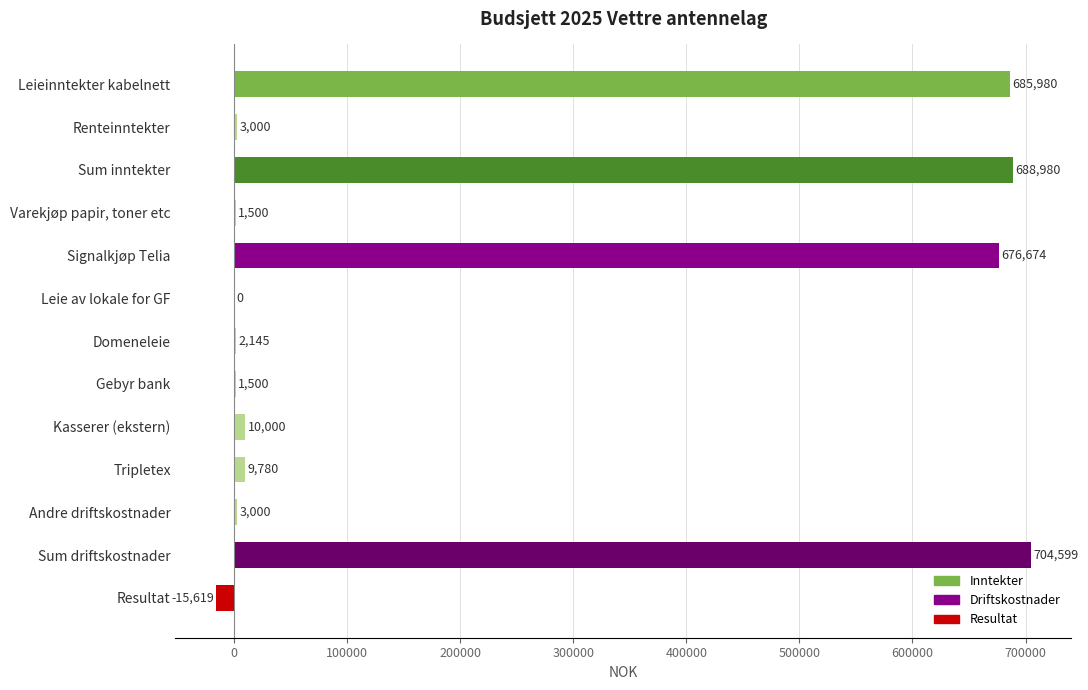

How many categories are shown in the chart?

13